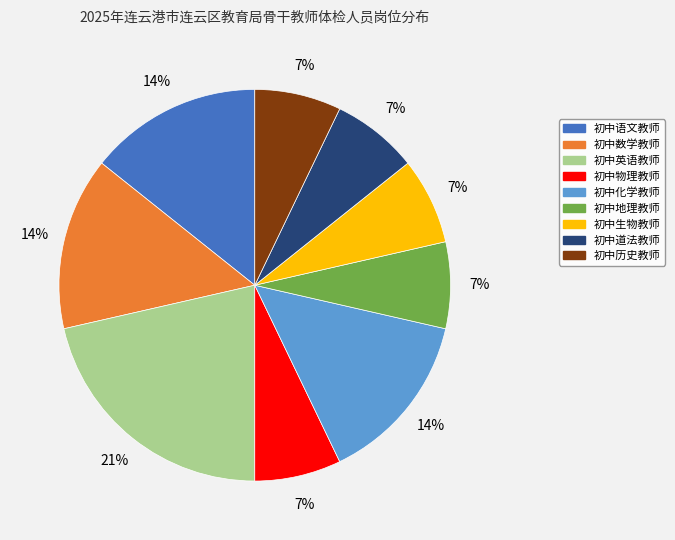

How many slices are in this pie chart?

9